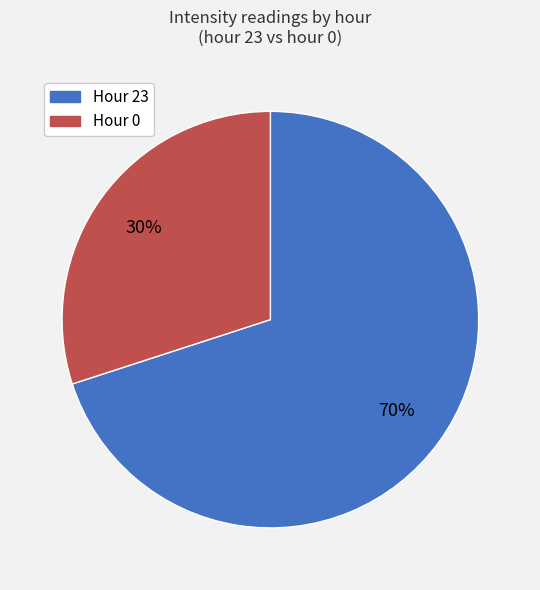

To the nearest percent, what is the average slice percentage?

50%